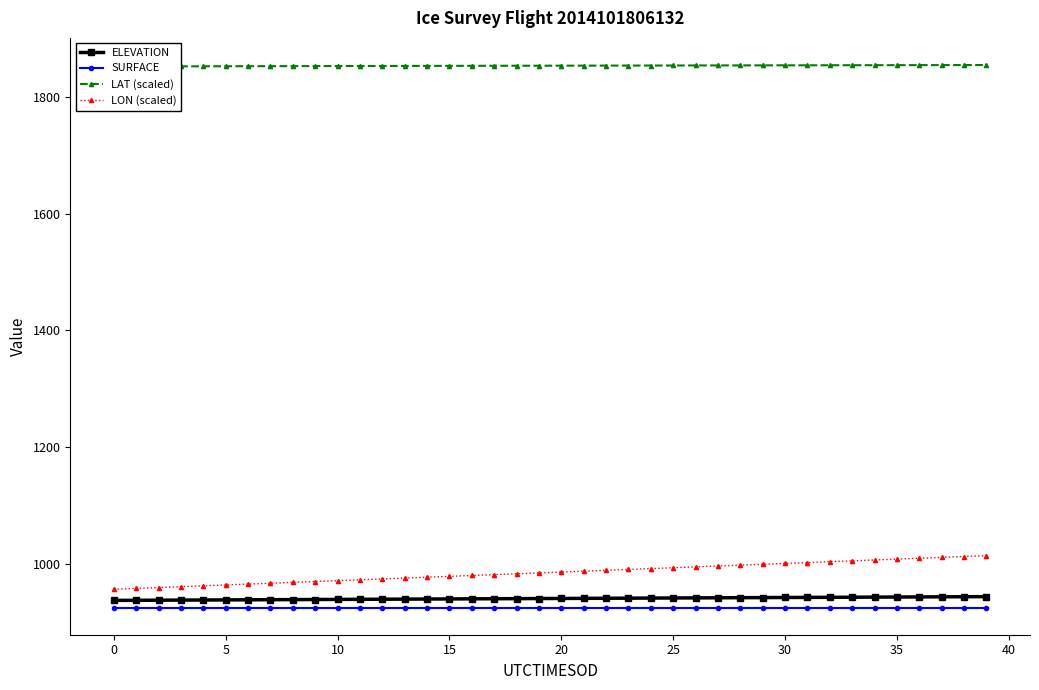

What is the approximate value of LAT (scaled) at 26?

1854.0